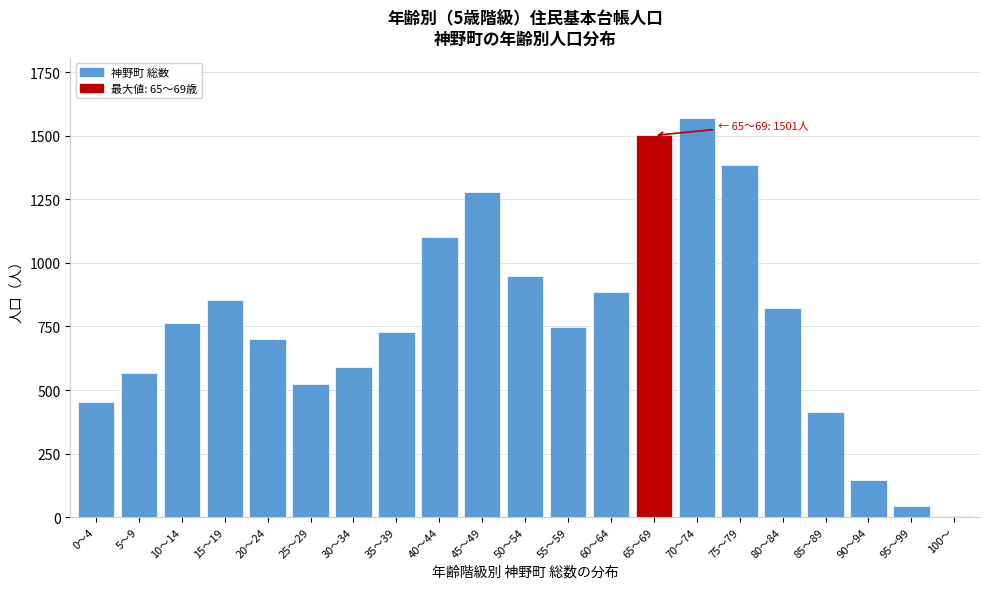

Reading left to right, what are all the values shown in this chart?

453	567	764	853	699	524	590	729	1101	1279	947	747	885	1501	1571	1384	822	414	145	44	6